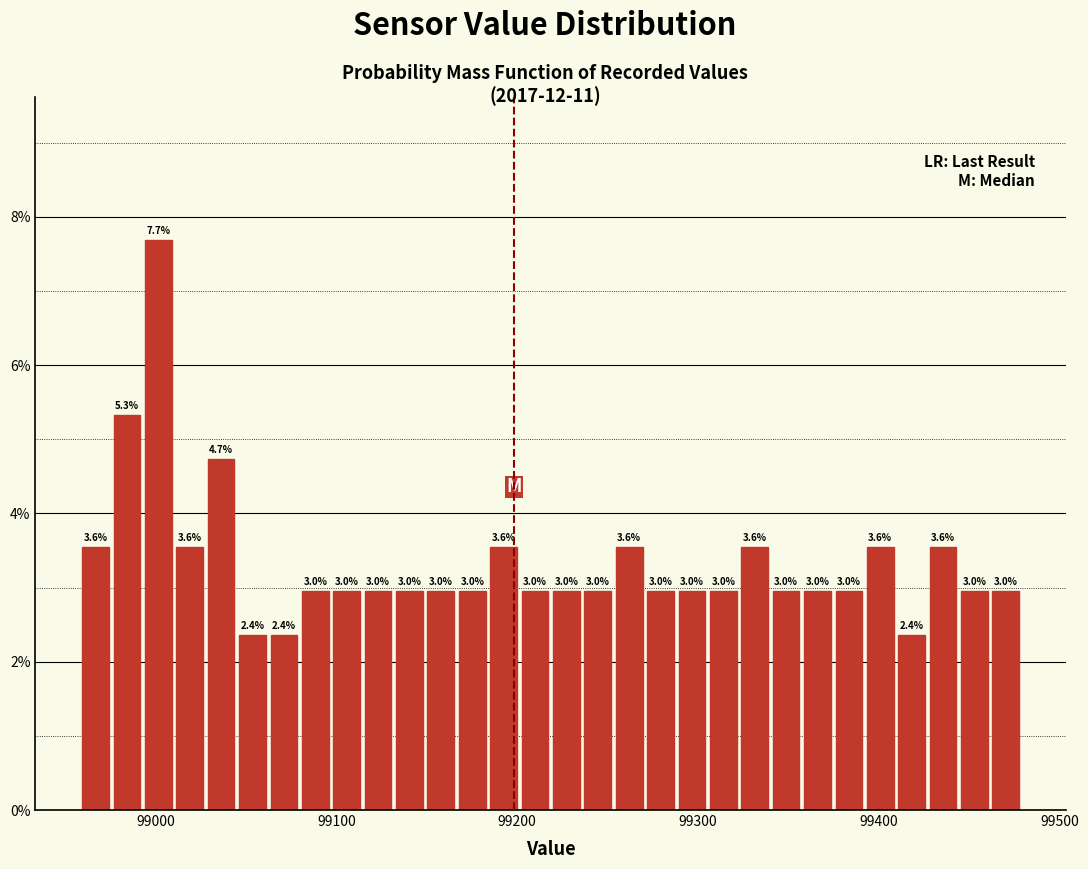

Read against the x-axis, roughly where is the centre of the tallest bar?

99000